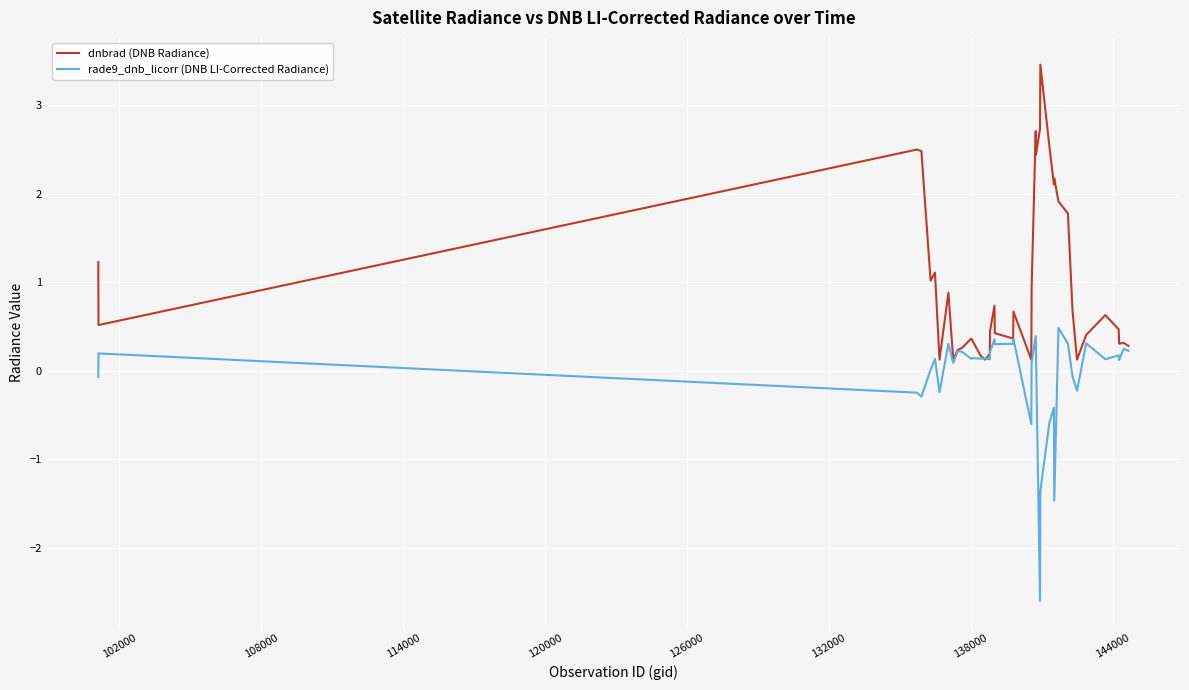

How many interior local peaks does the dnbrad (DNB Radiance) series have?

11